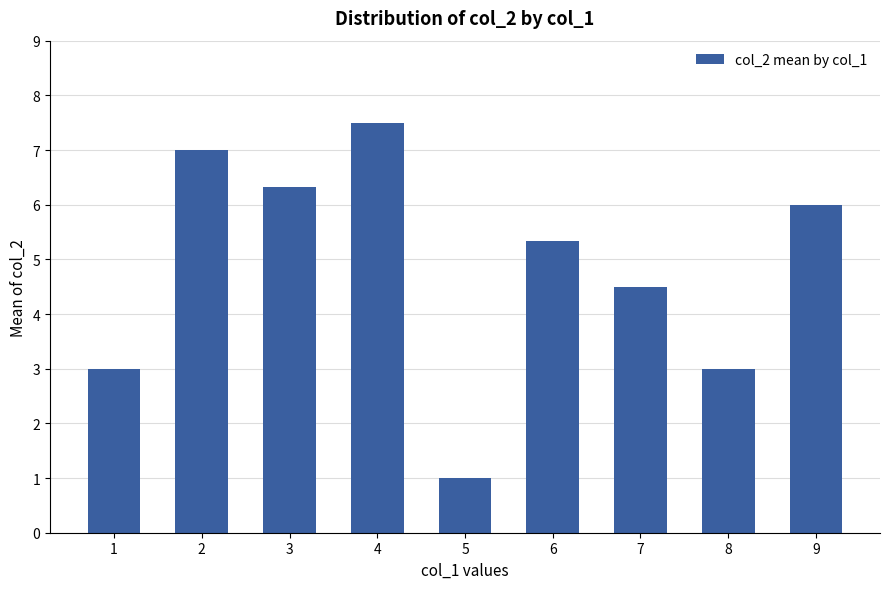

Where does the data first go above 5?

2